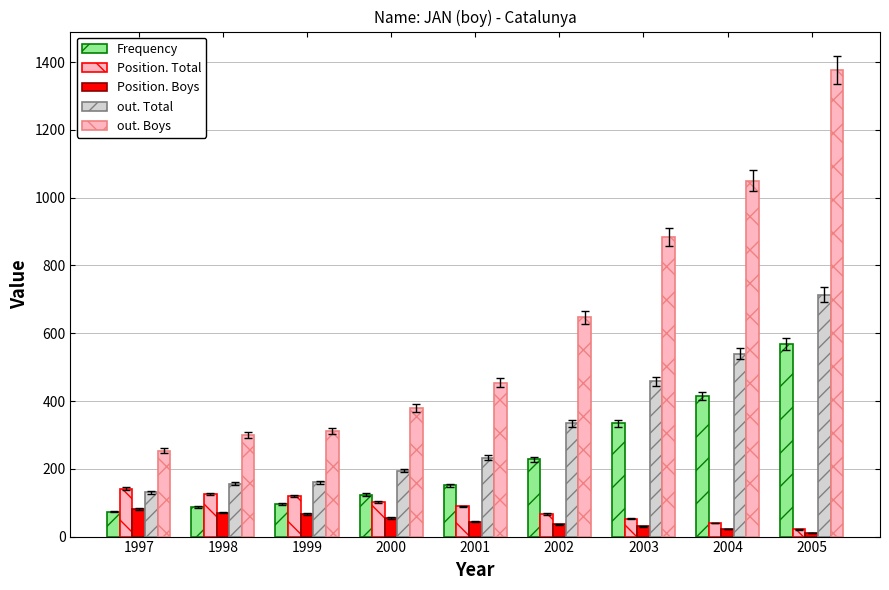

Between 2000 and 2002, which is larger?

2002